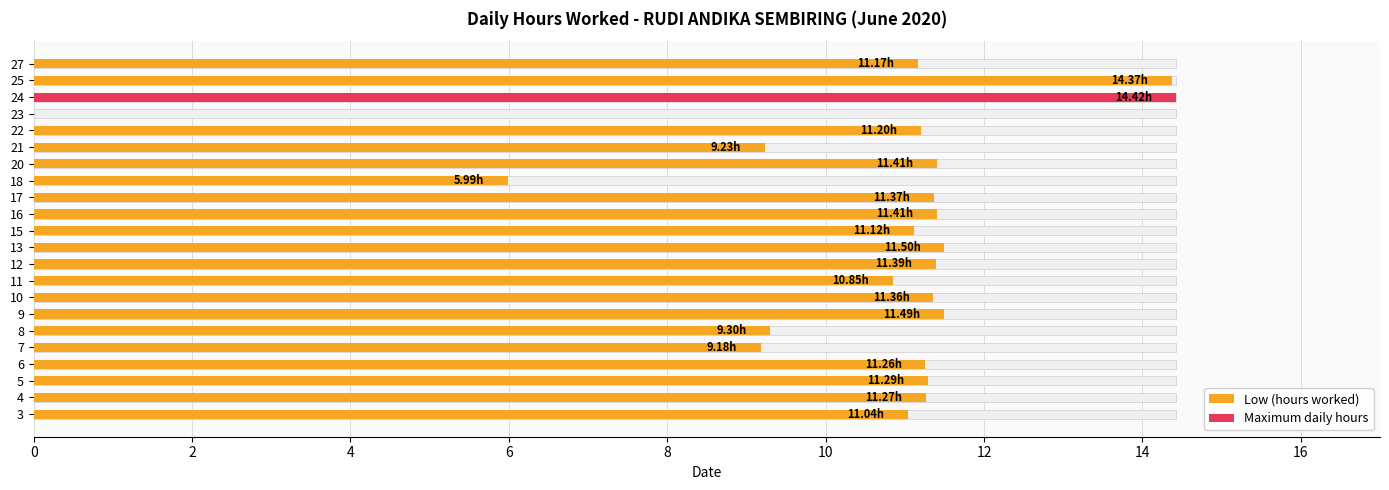

How many bars are there in total?

22